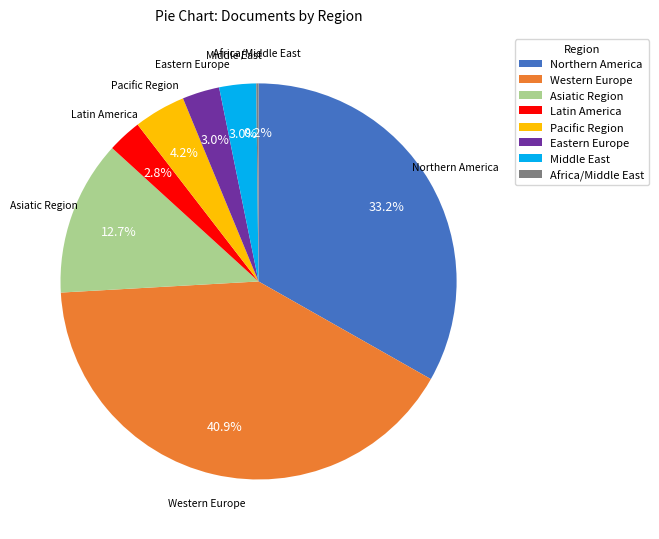

Combined, do Pacific Region and Asiatic Region account for over 50%?

No